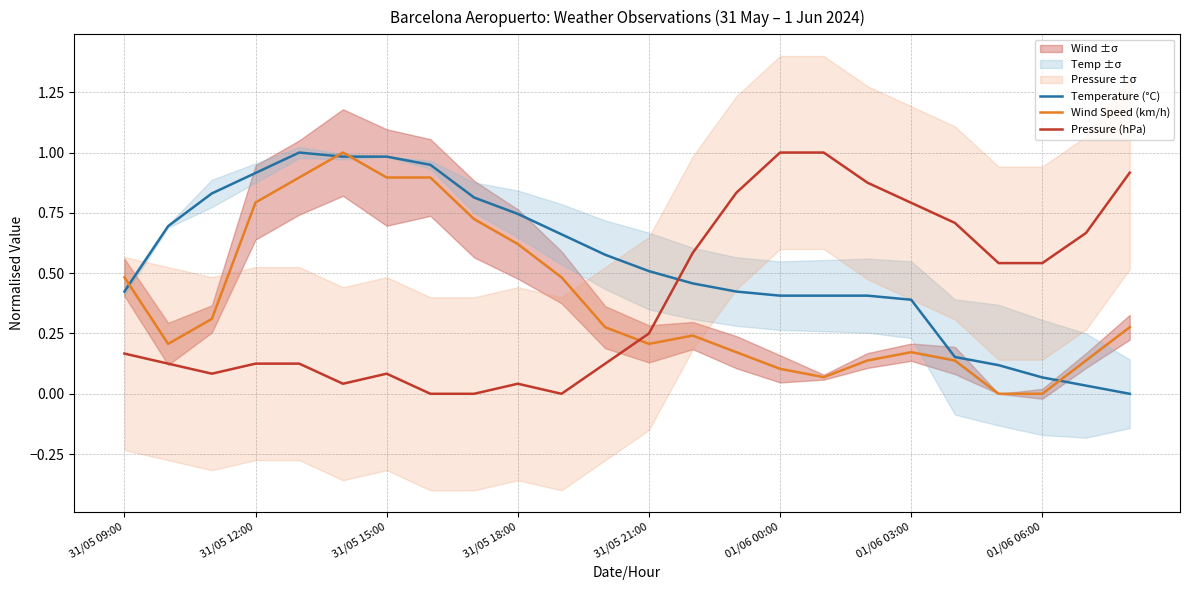

After their last crossing, which series has the higher values: Pressure (hPa) or Wind Speed (km/h)?

Pressure (hPa)